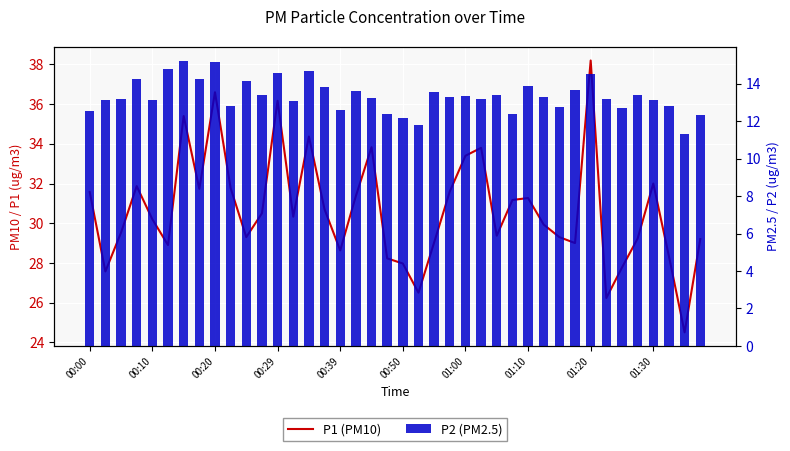

What position from the right is 18?

22